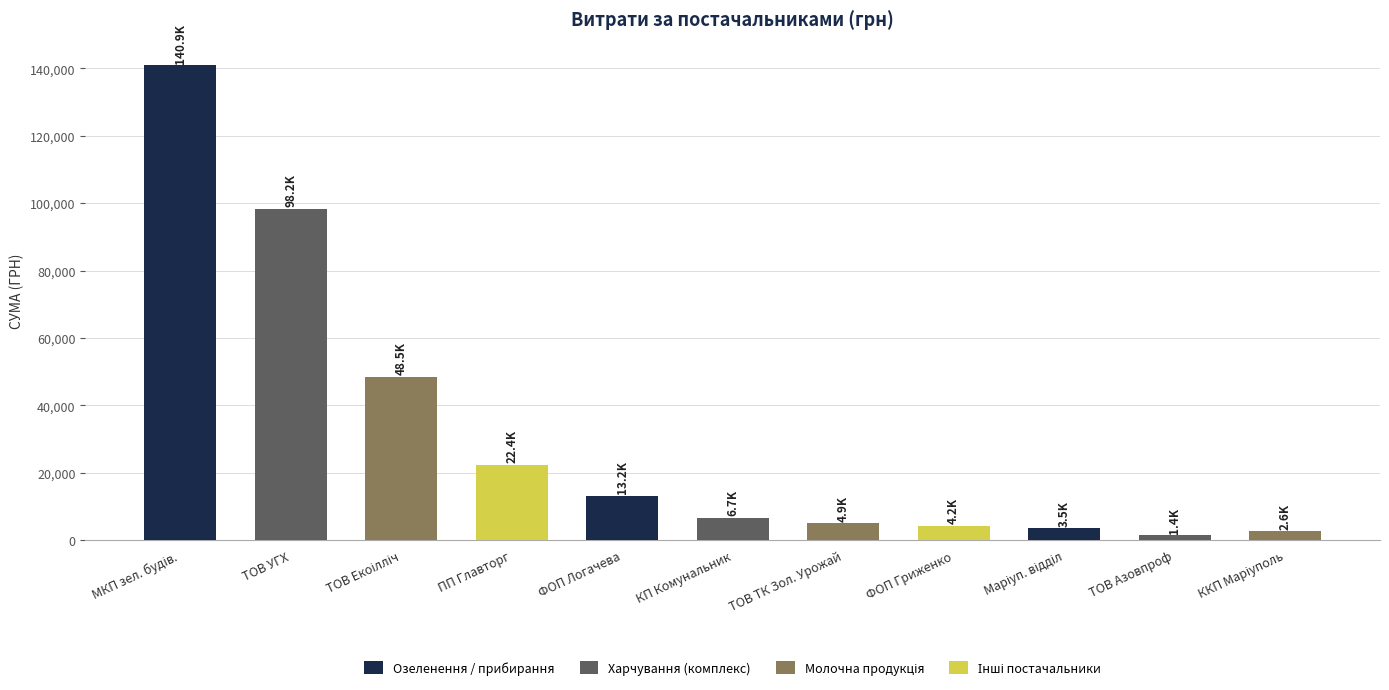

The value at ПП Главторг is 22371.6. True or false?

True